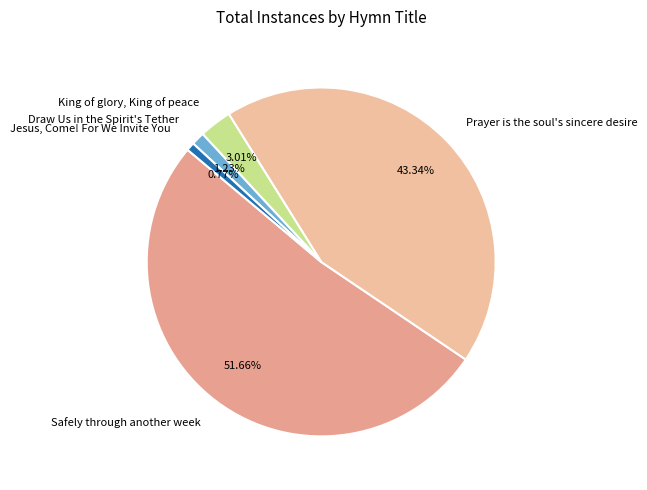

What percentage is NOT represented by Safely through another week?

48.3%